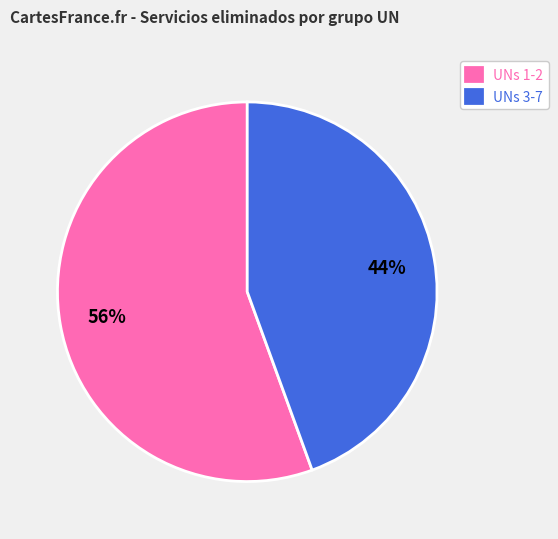

Rank the categories by value from highest to lowest.

UNs 1-2, UNs 3-7